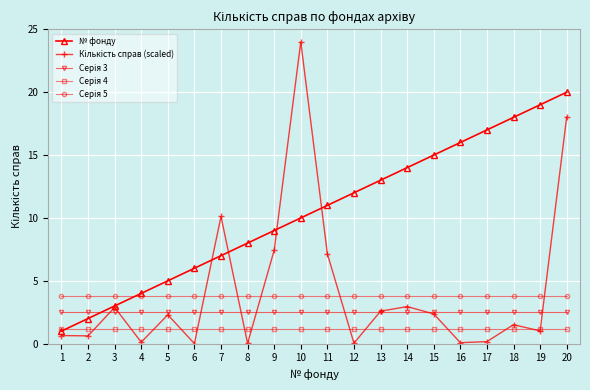

At which category does the chart reach its peak across all series?

10